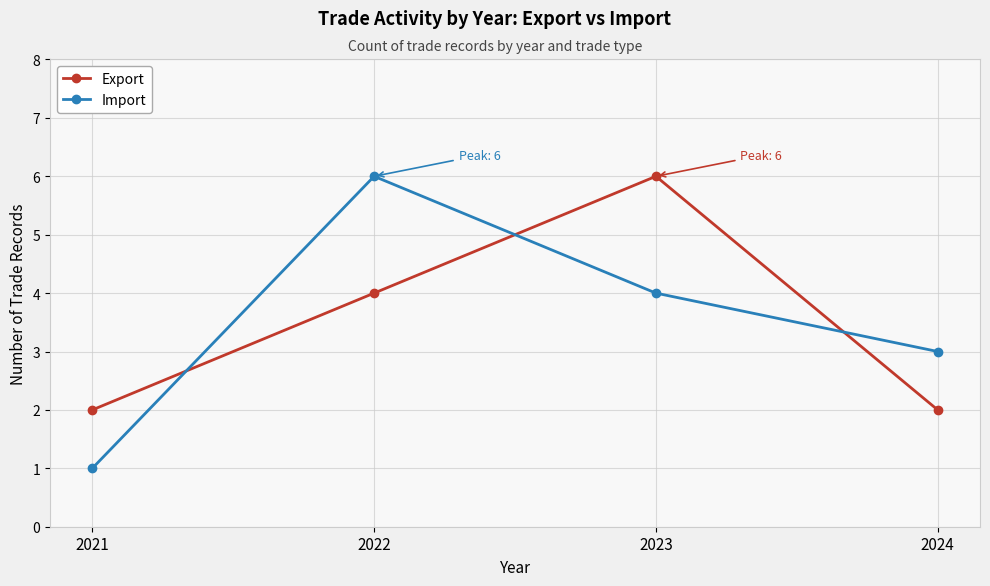

Where is the first local maximum for Export?

2023